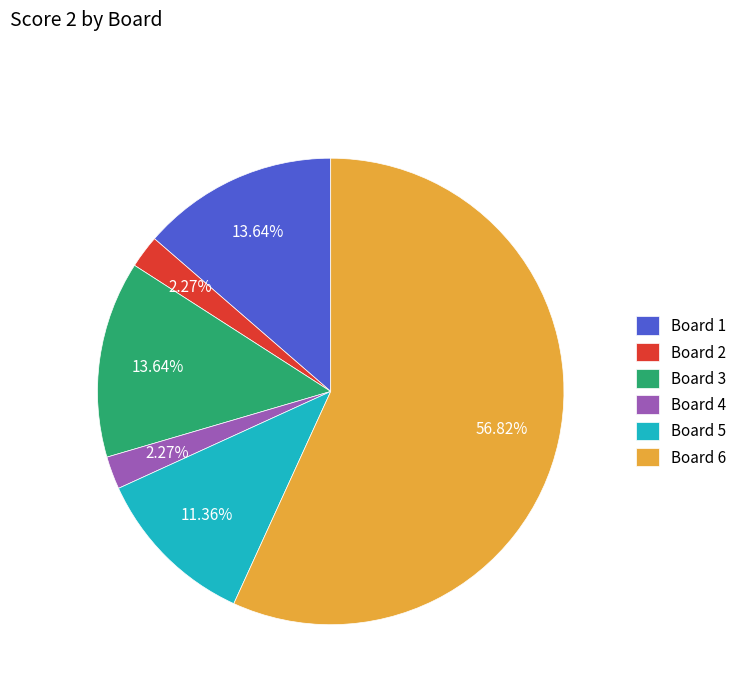

To the nearest percent, what portion does Board 1 represent?

14%